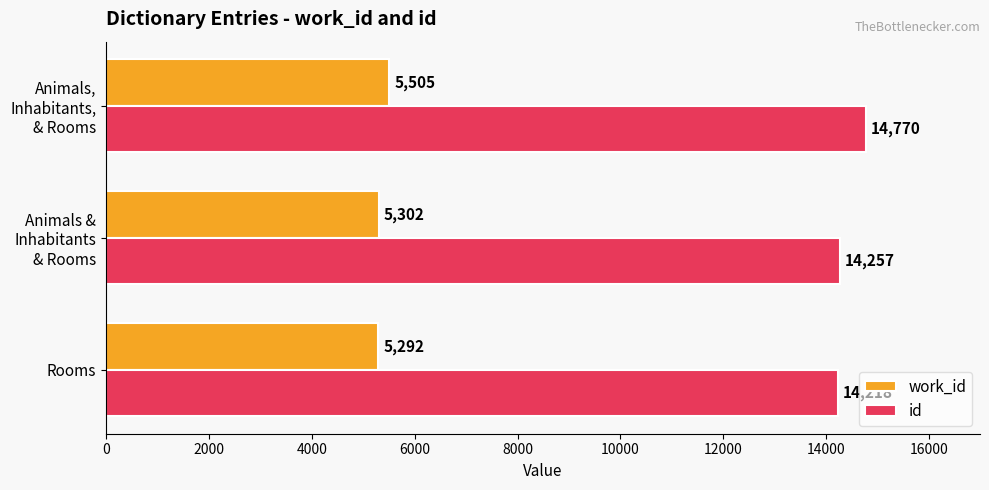

What is the lowest value of the id series?

14218